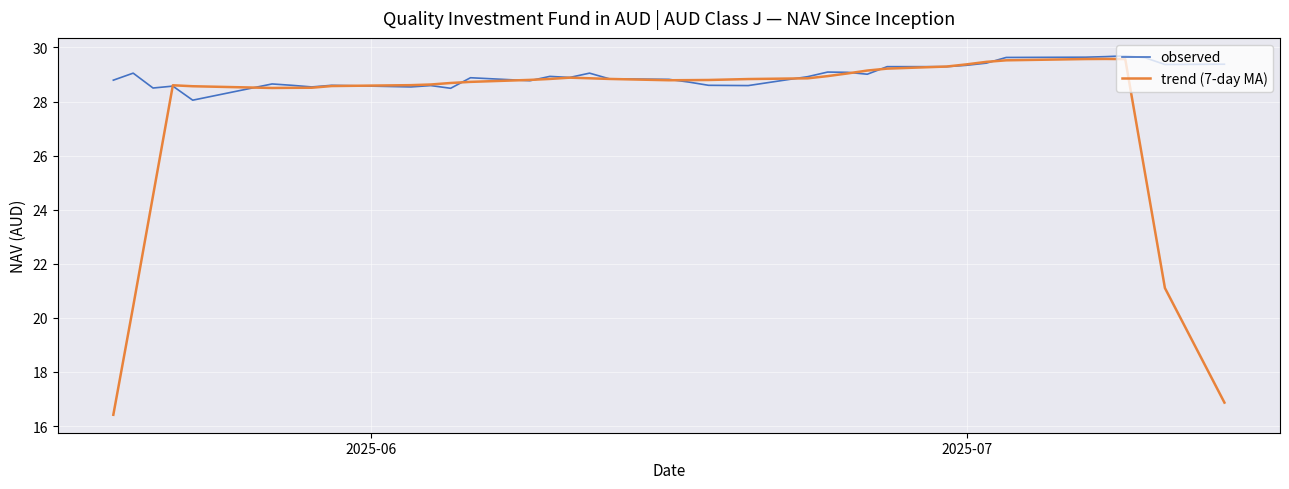

Which series has the widest spread of values?

trend (7-day MA)